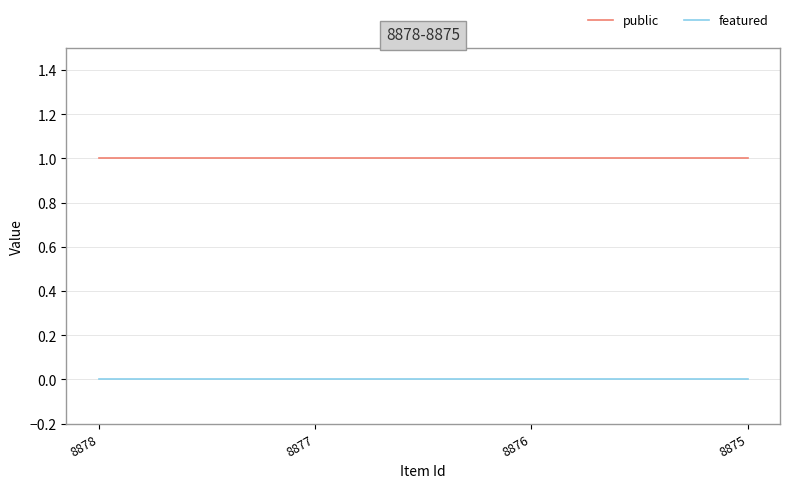

Does the chart have visible grid lines?

Yes